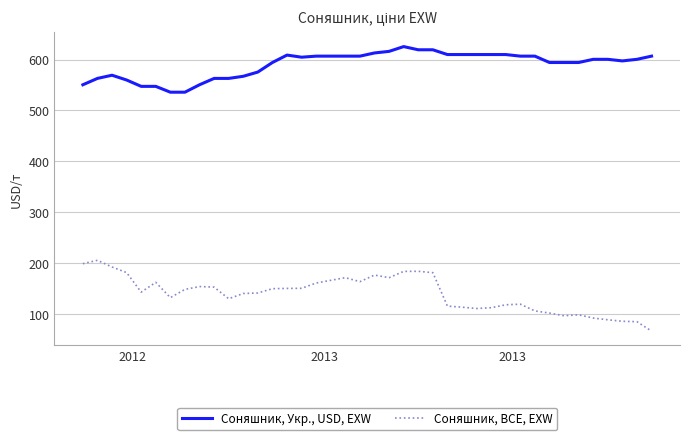

Which series has the largest total across all categories?

Соняшник, Укр., USD, EXW